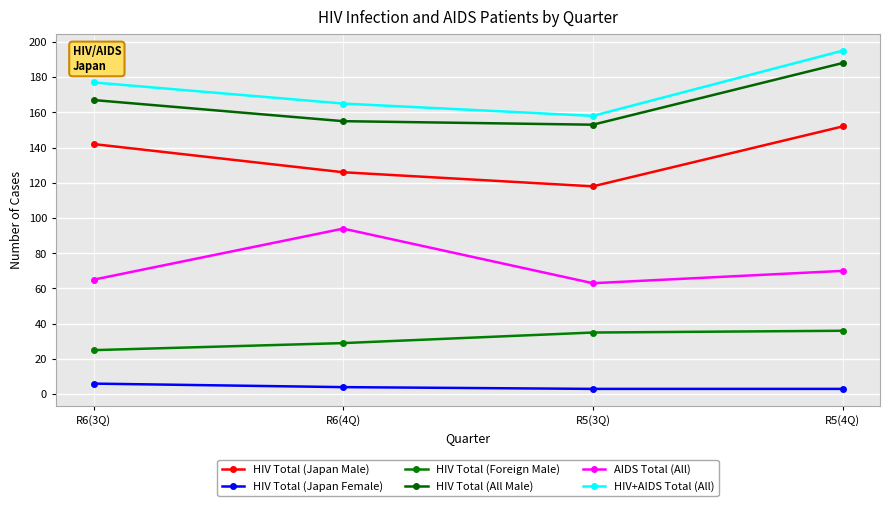

Which series changed the most between R5(3Q) and R5(4Q)?

HIV+AIDS Total (All)